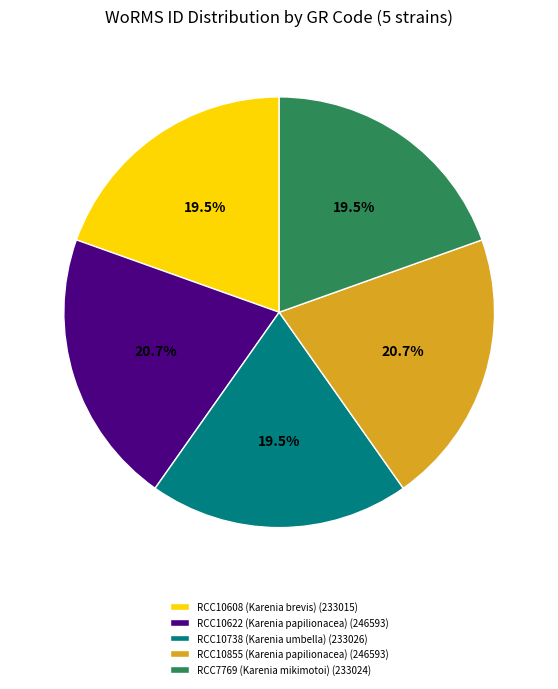

Does RCC10608 (Karenia brevis) account for over 50% of the chart?

No